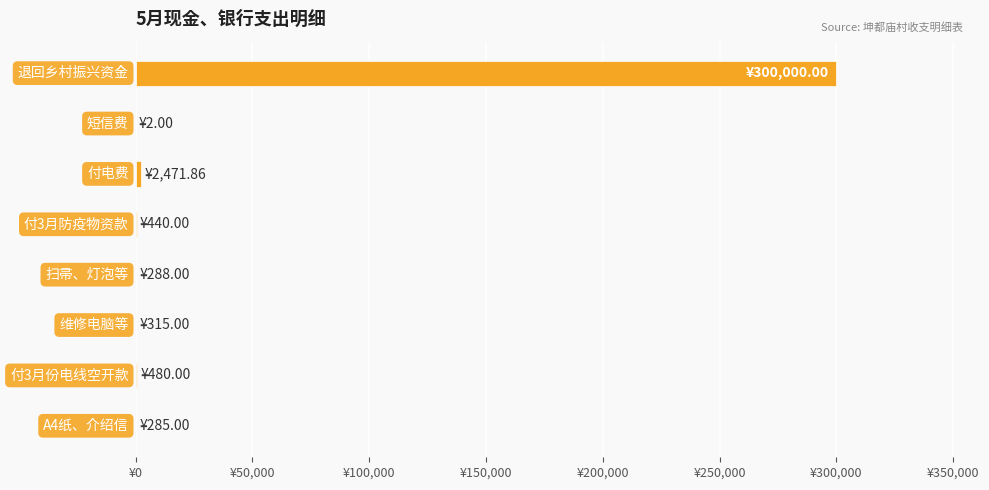

Are the bars horizontal?

Yes